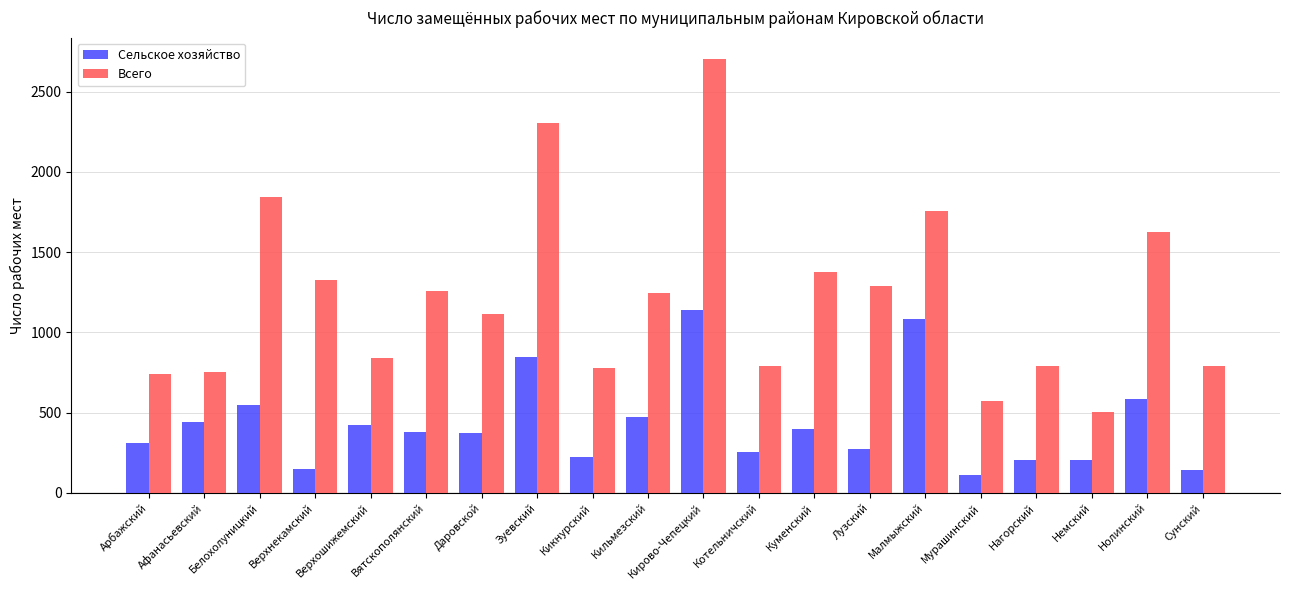

What is the label of the 16th bar from the left?

Мурашинский